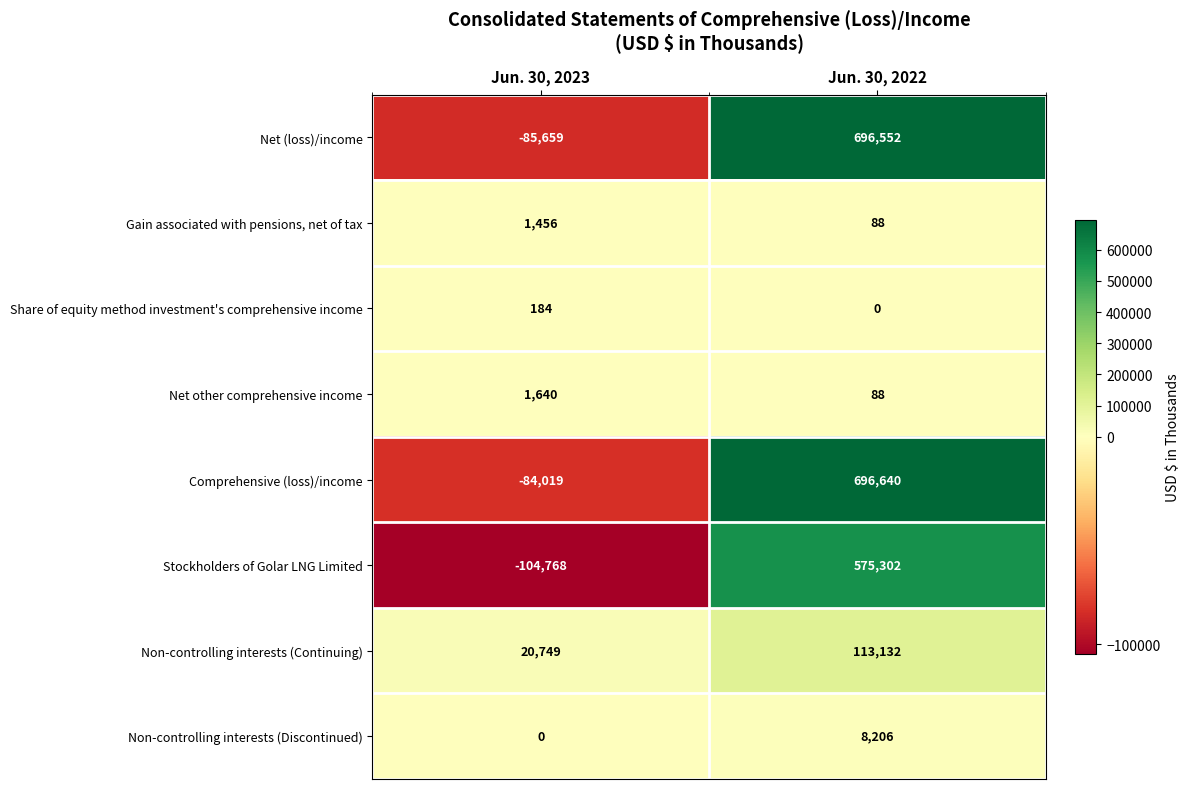

True or false: Net other comprehensive income has a value of 88 at Jun. 30, 2022.

True